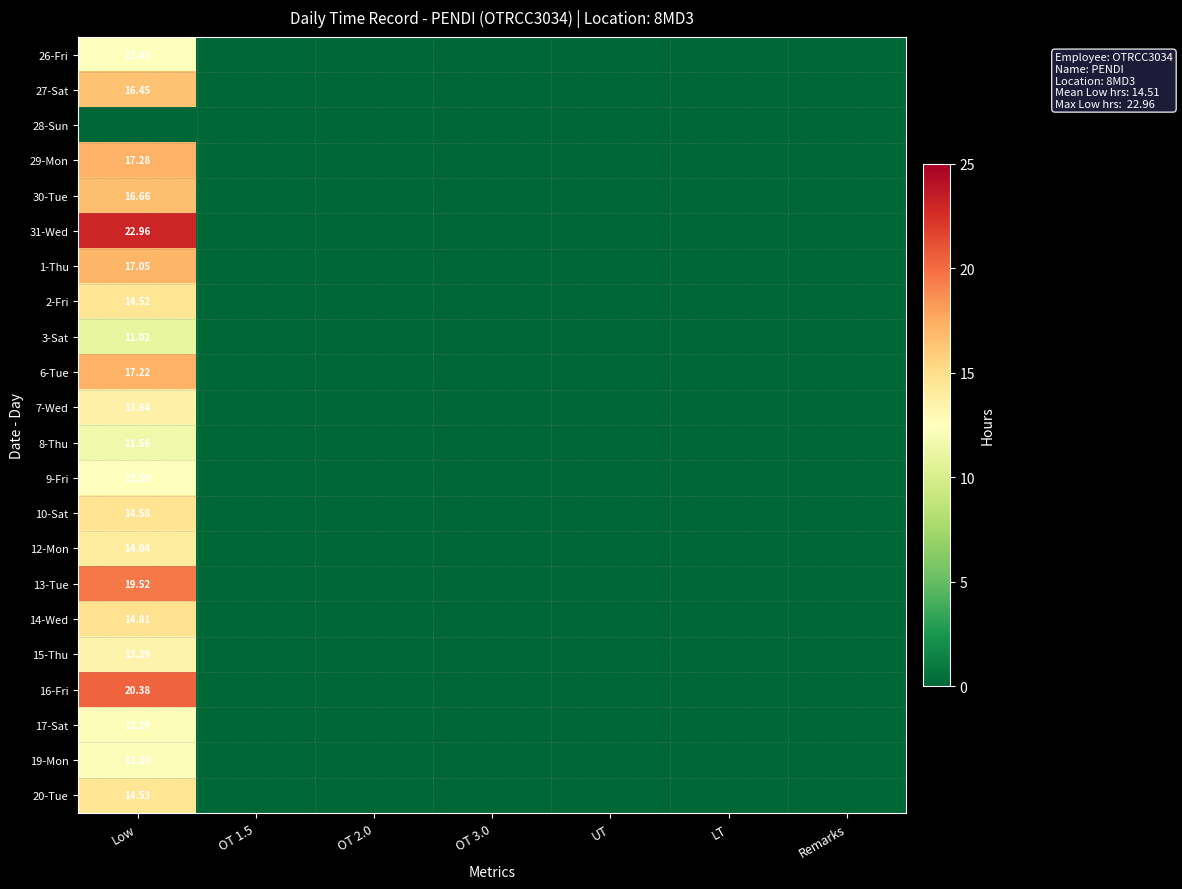

Is it true that 17-Sat equals 0.0 at OT 3.0?

True